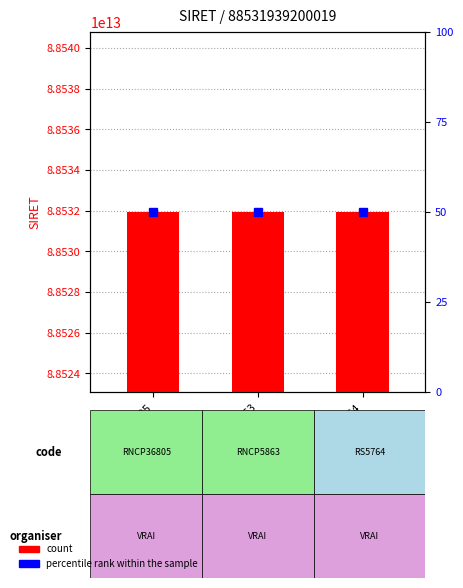

What is the sum of all percentile rank within the sample values?

150